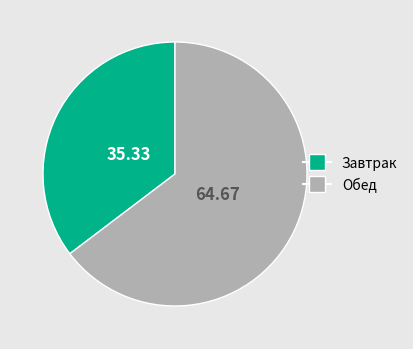

Approximately how many times larger is the value at Обед compared to Завтрак?

1.8